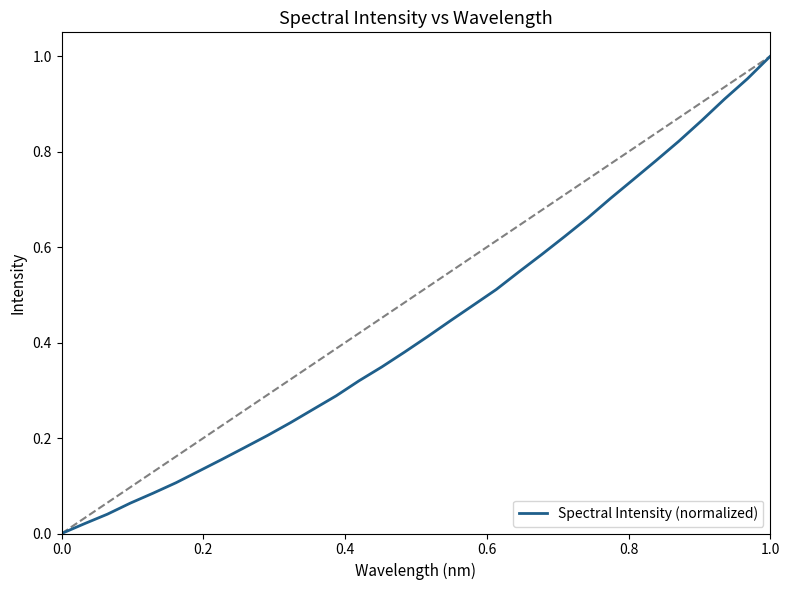

How many values are above zero?

31